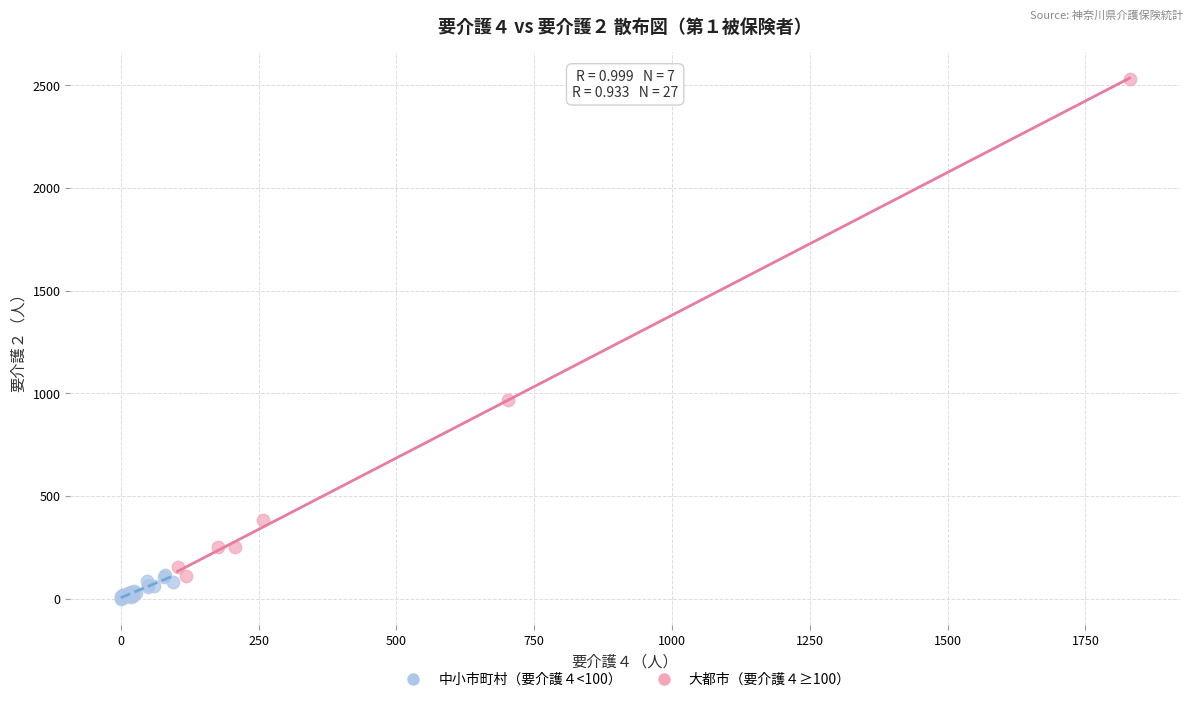

Which series has the largest Y range (max minus min)?

大都市（要介護４≥100）